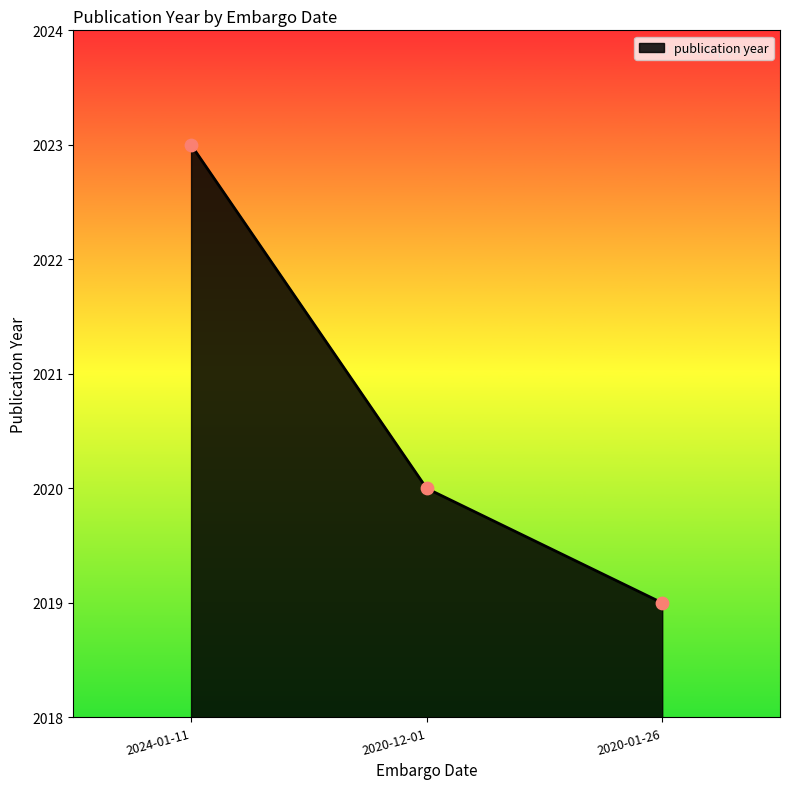

What is the ratio of the value at 2020-12-01 to the value at 2020-01-26?

1.0